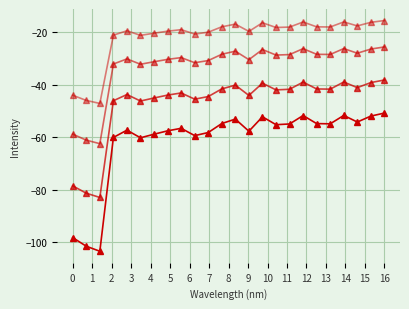

How many lines are shown in the chart?

4